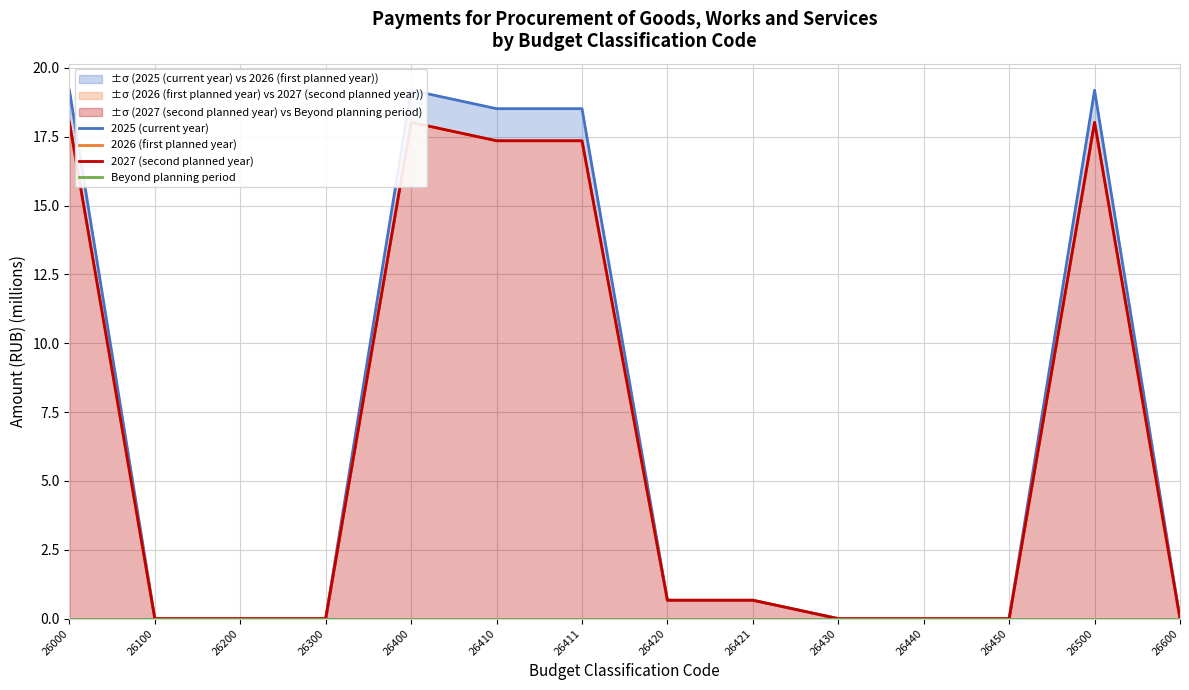

Which label corresponds to the largest value in the chart?

26000